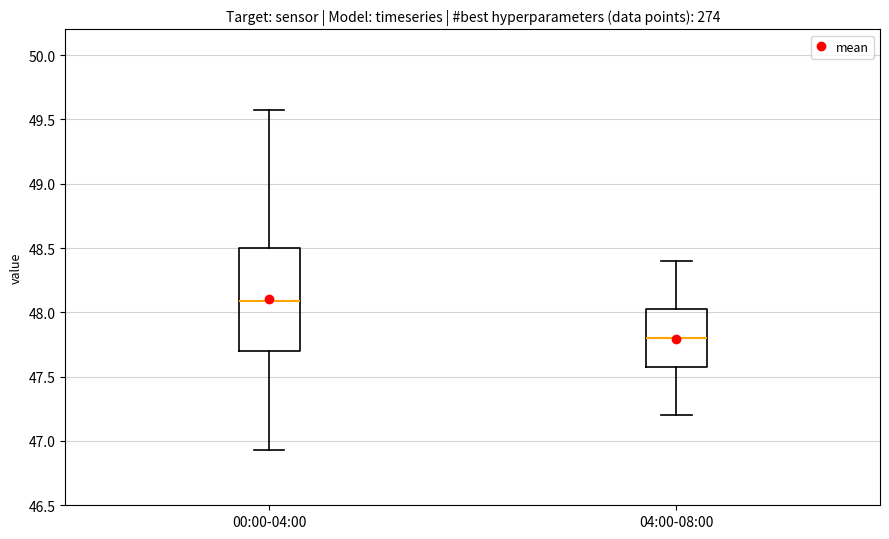

Which box has the lowest median line?

04:00-08:00